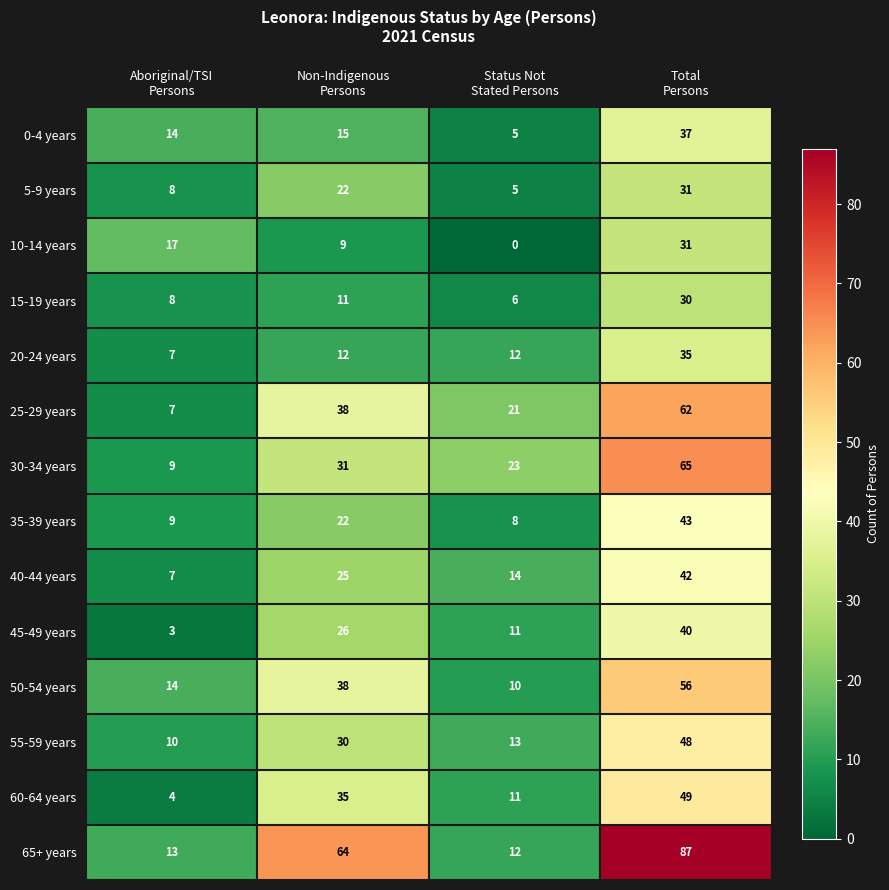

Which series has the largest range (max minus min)?

65+ years